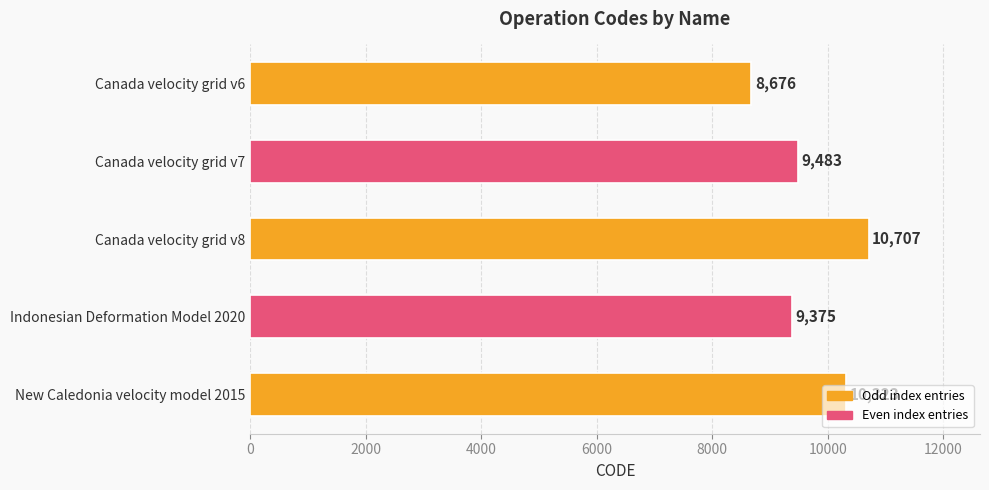

What is the label of the 1st bar from the bottom?

New Caledonia velocity model 2015